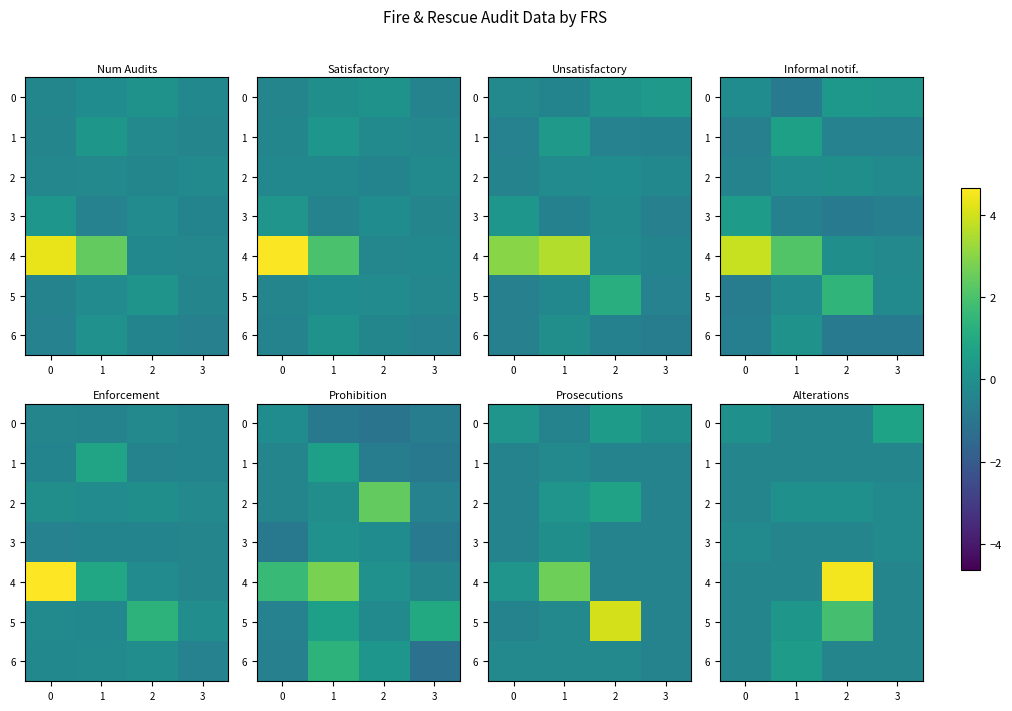

What is the greatest value displayed?

4.5